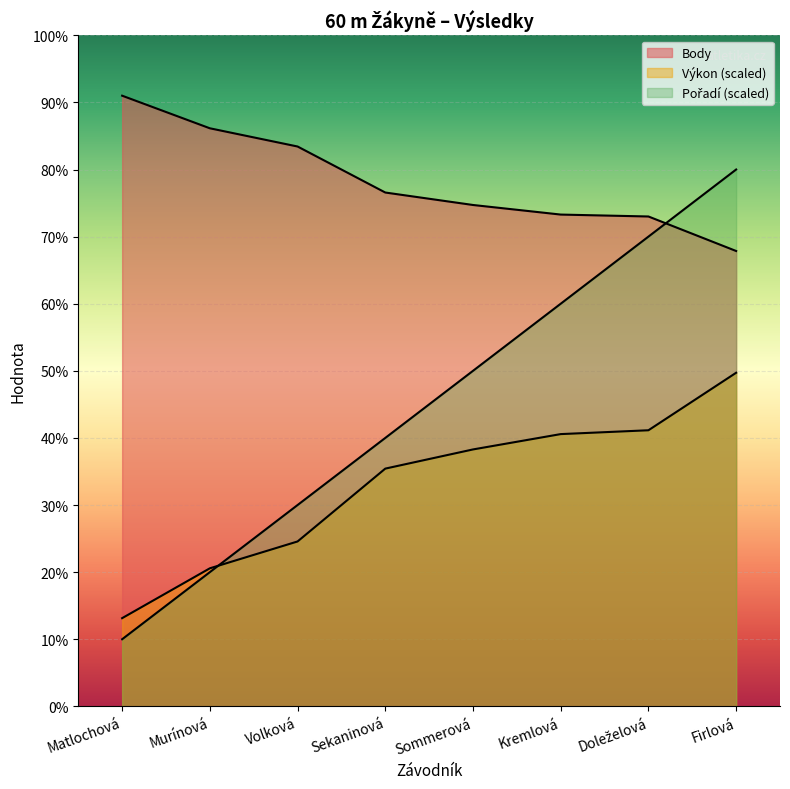

What are all the series names shown in the legend?

Pořadí, Výkon, Body